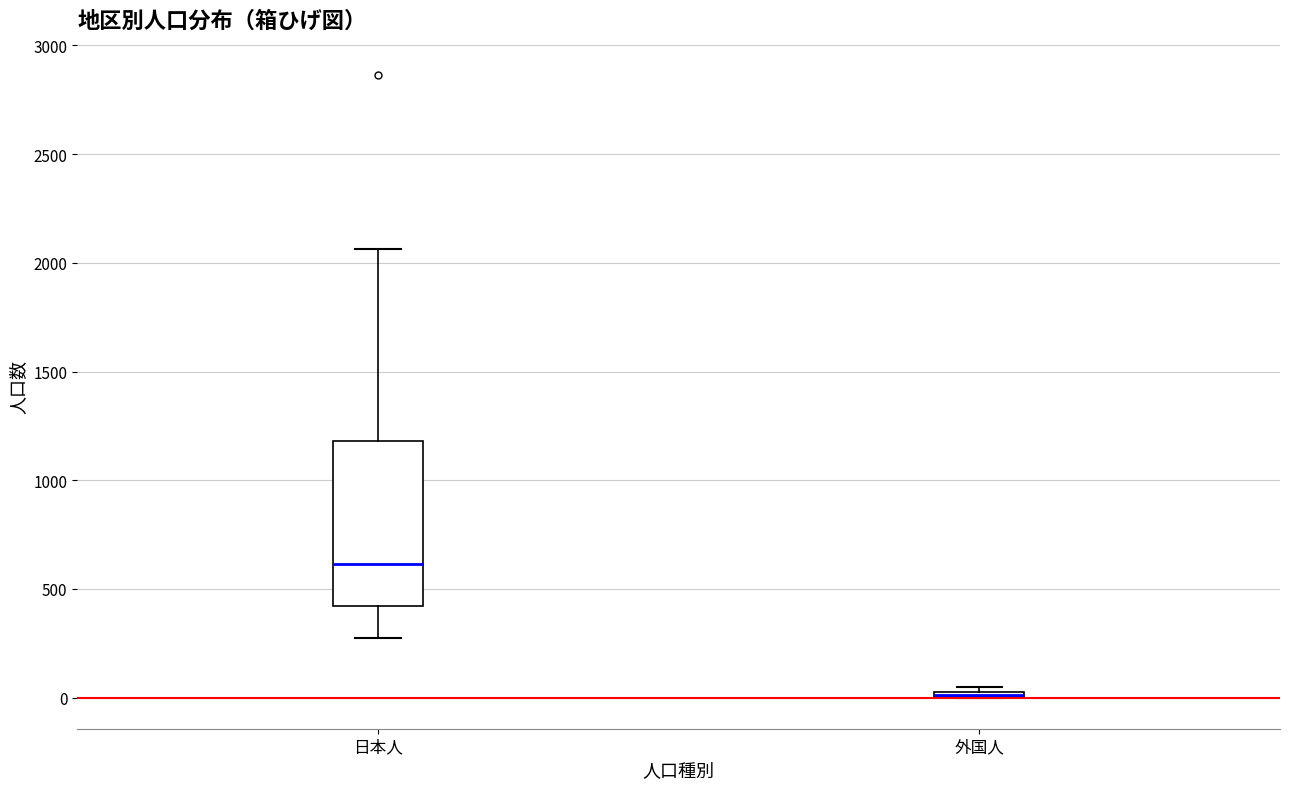

Where is the upper edge of the box for 外国人 on the y-axis? The values are not printed on the chart, so give them approximately, as read against the axis.

50